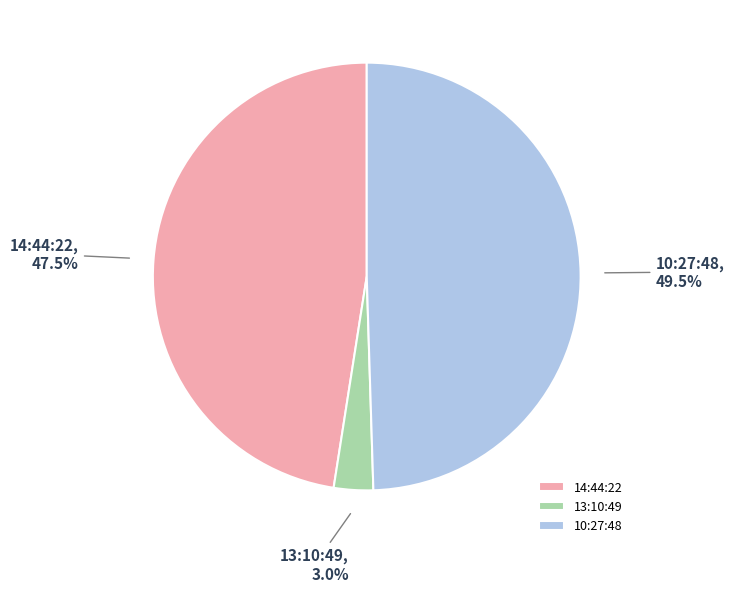

What percentage is NOT represented by 13:10:49?

97.0%